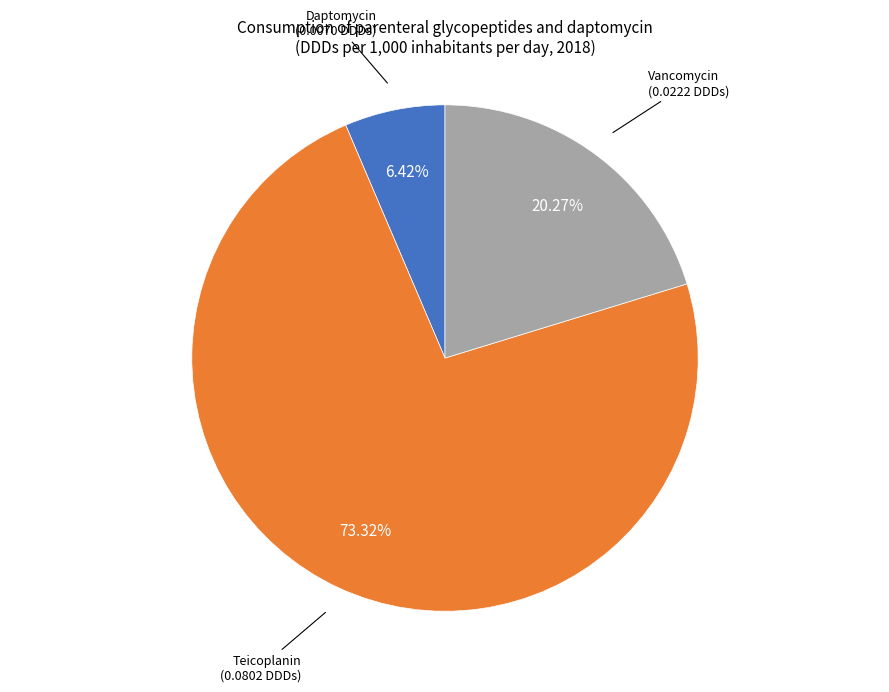

Count the number of slices in the pie.

3